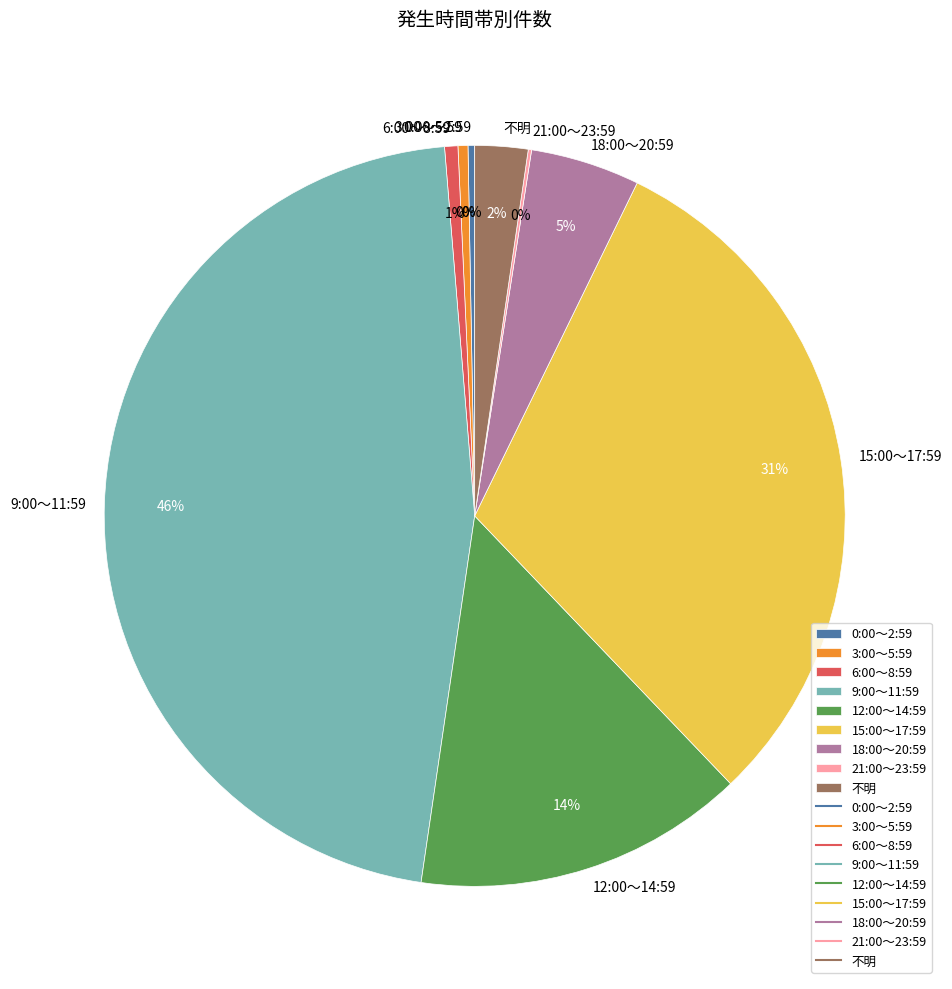

Does 15:00～17:59 represent more than half of the total?

No